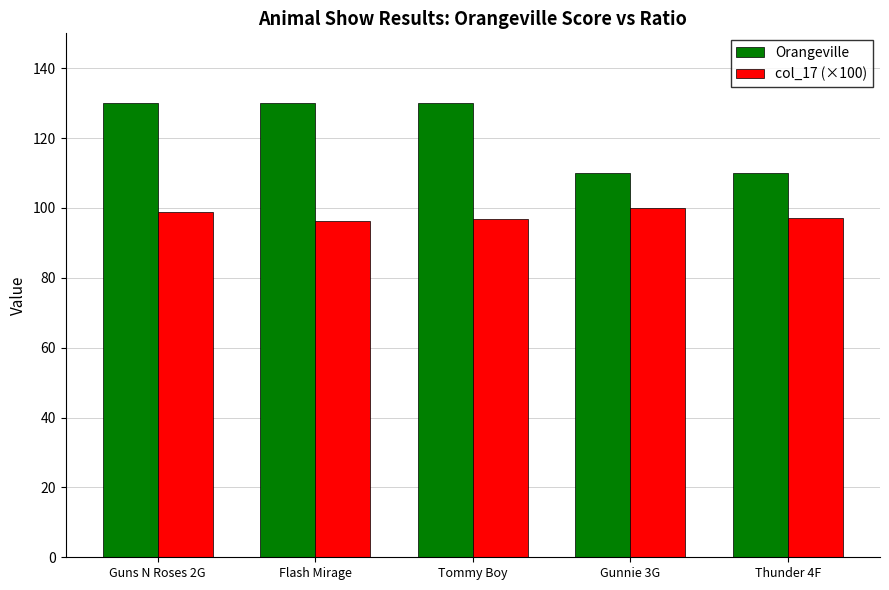

Between Flash Mirage and Gunnie 3G, which series saw the biggest shift?

Orangeville